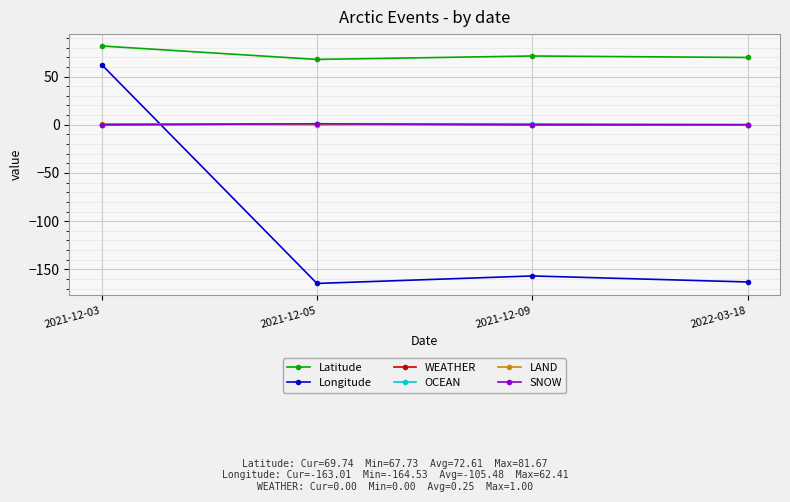

What is the value of the Longitude point at the 1st from the left?

62.4